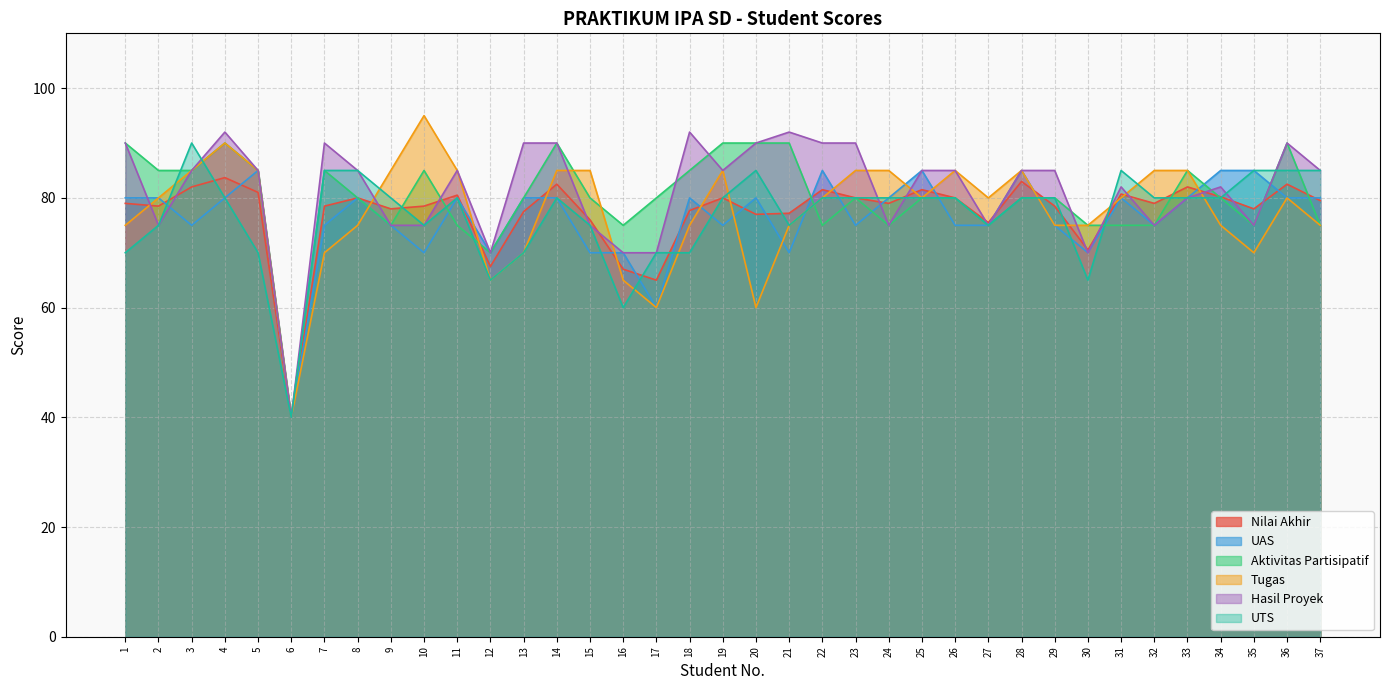

Where is Aktivitas Partisipatif nearest to the value 65?

12